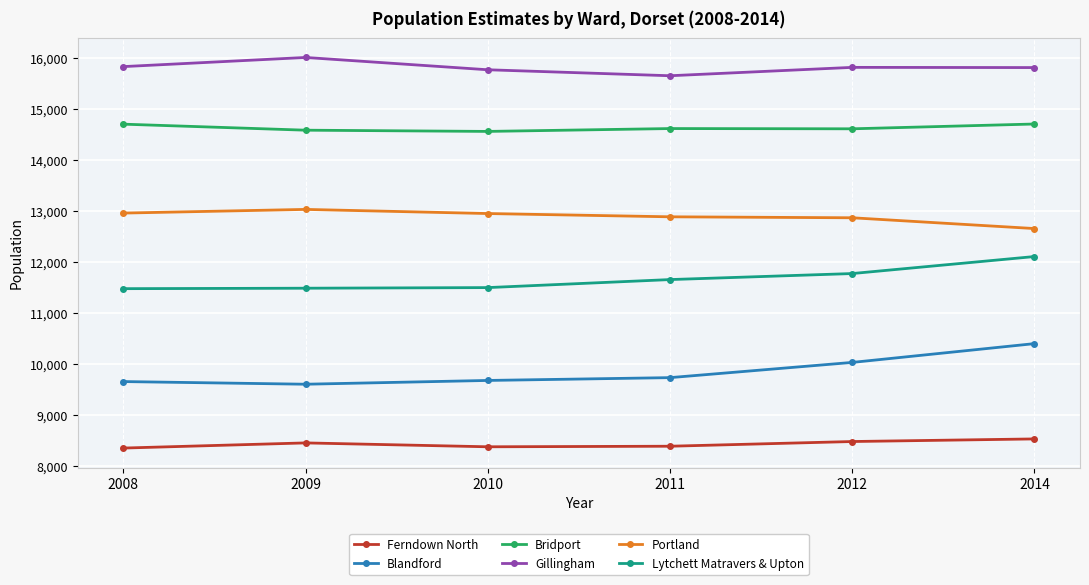

What is the highest value of the Gillingham series?

16008